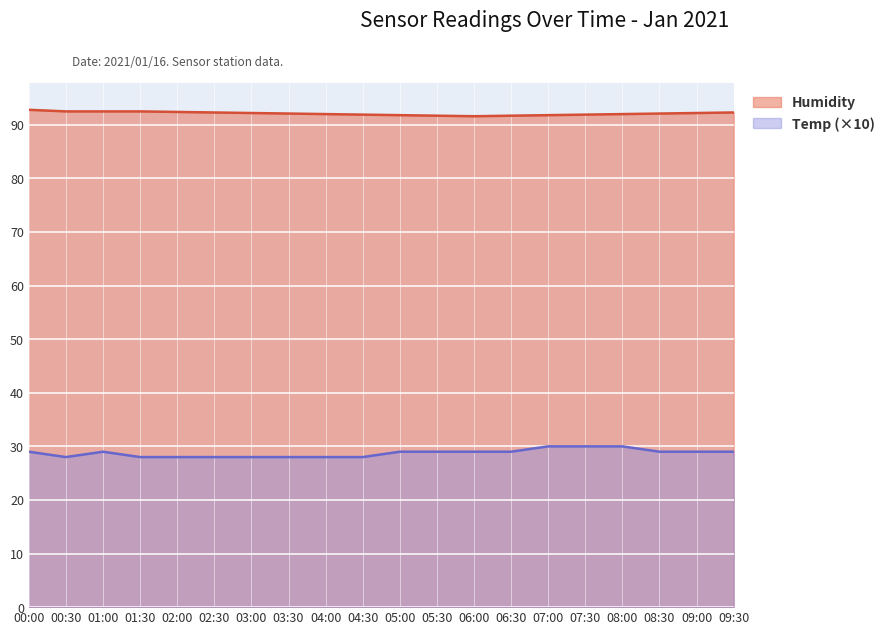

True or false: Humidity and Temp intersect in this chart.

False